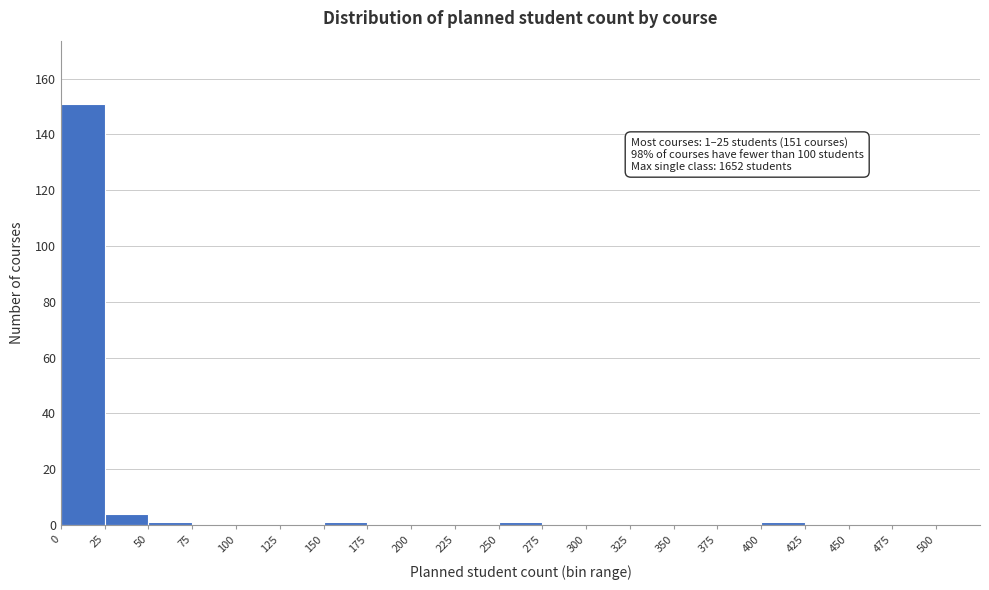

Which range on the x-axis has the tallest bar?

0 to 25